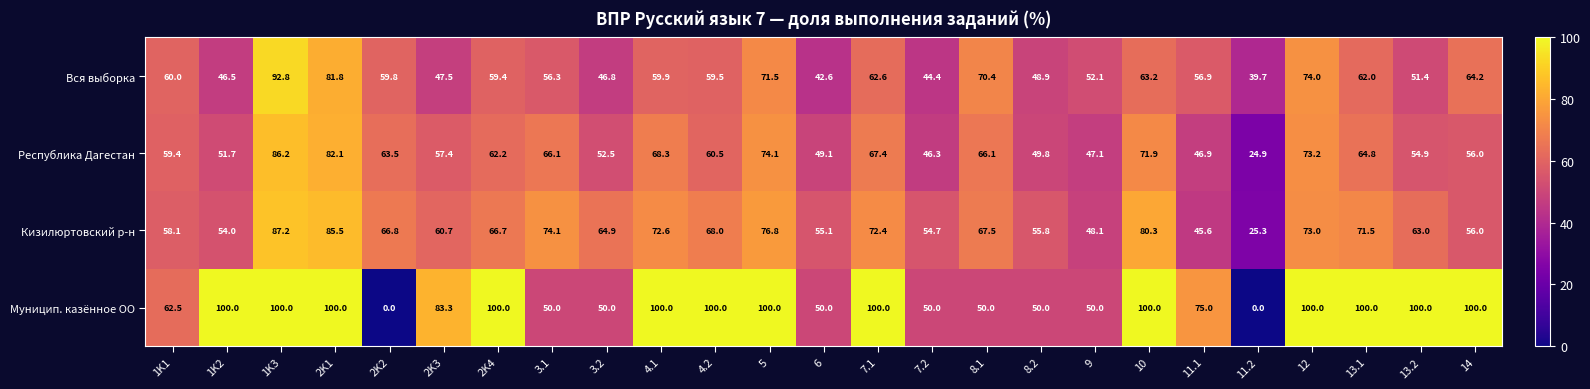

The Муницип. казённое ОО series shows 50.0 at 9. True or false?

True